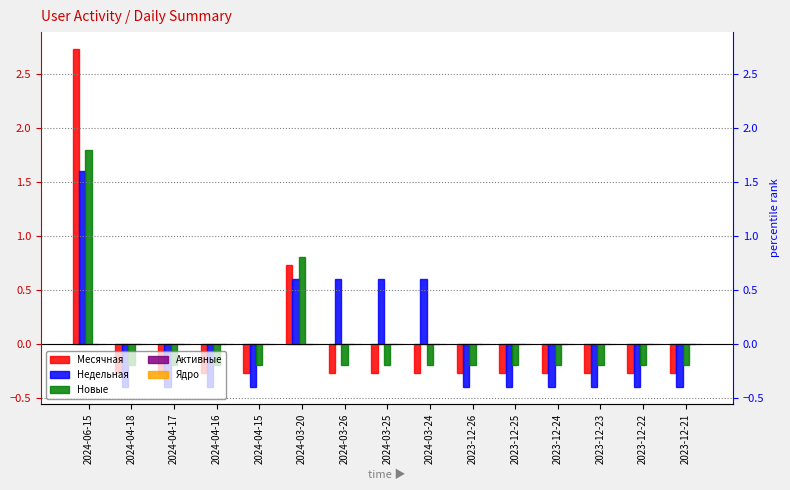

At which category is the sum across all series the highest?

2024-06-15